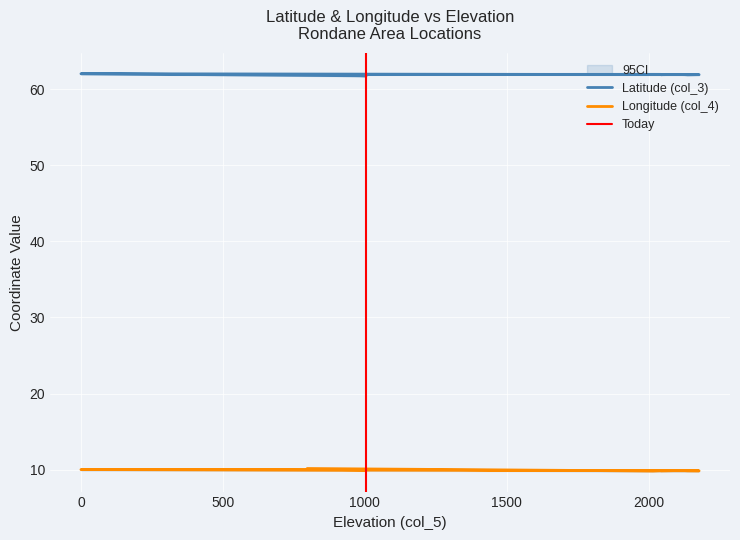

Which series changed the most between 0 and 2042?

Longitude (col_4)